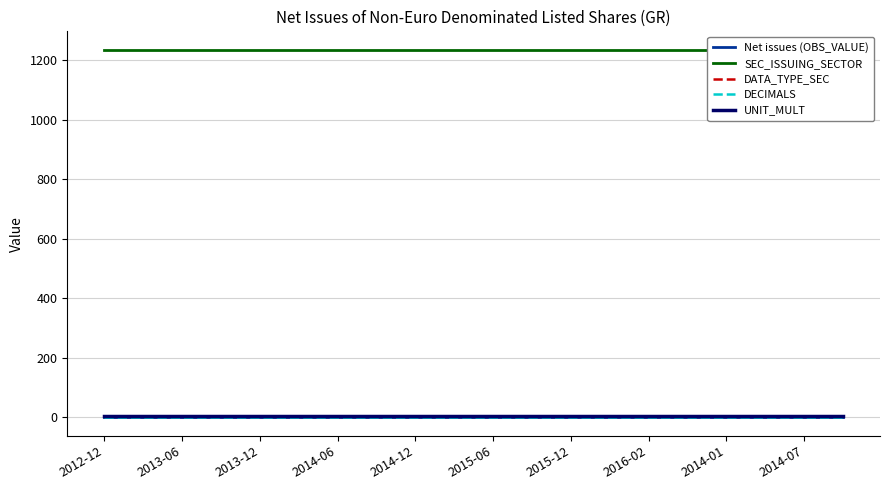

Which has a higher value, 2014-07 or 2015-06?

2014-07